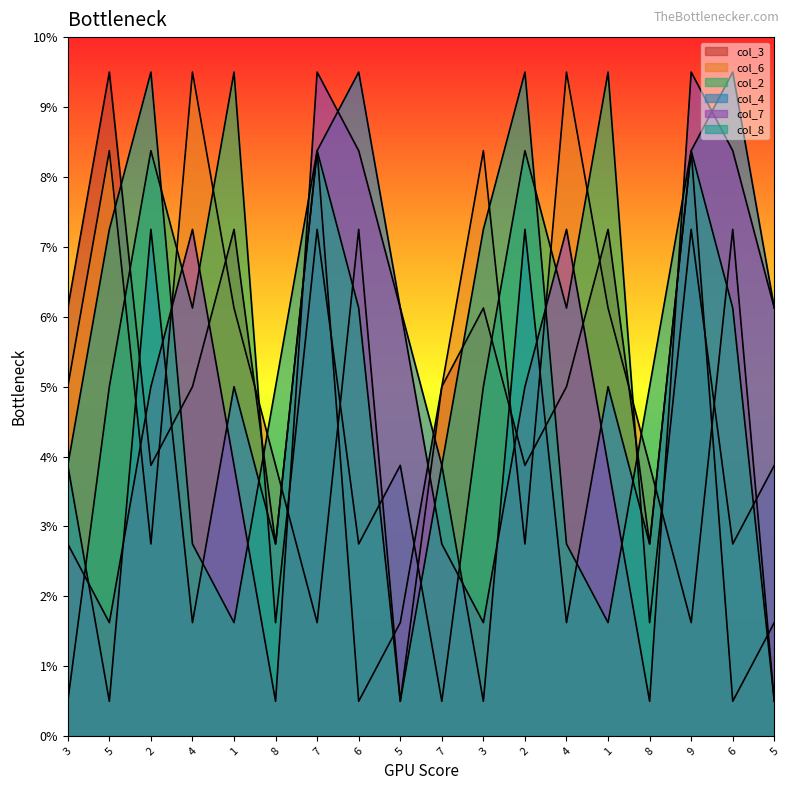

Where is col_6 nearest to the value 5?

3